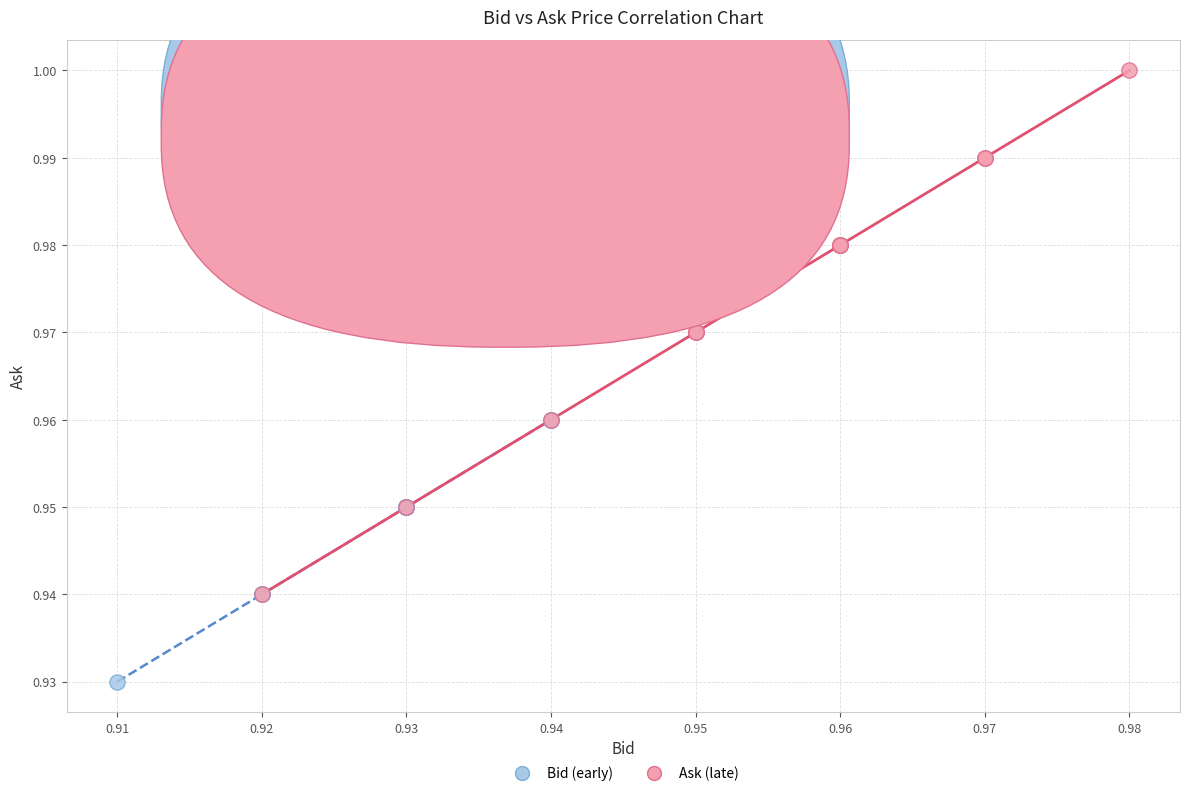

Which series contains the highest Y value?

Ask (late)